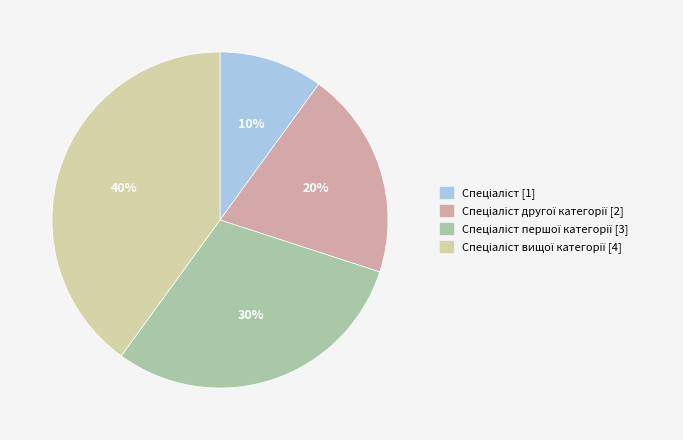

To the nearest percent, what is the average slice percentage?

25%